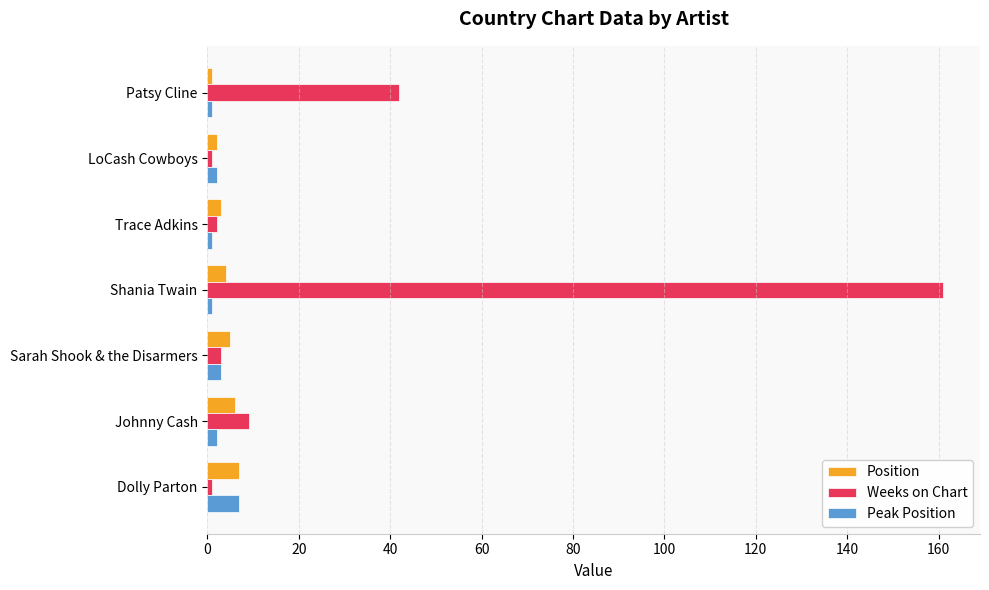

What is the average value of the Weeks on Chart series?

31